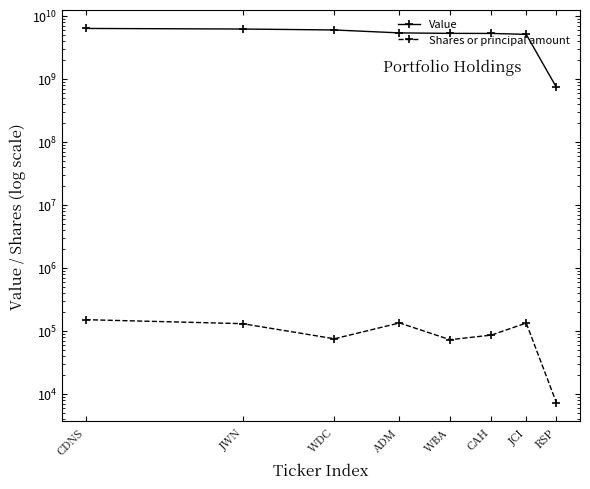

Rank the series at CAH from highest to lowest value.

Value, Shares or principal amount